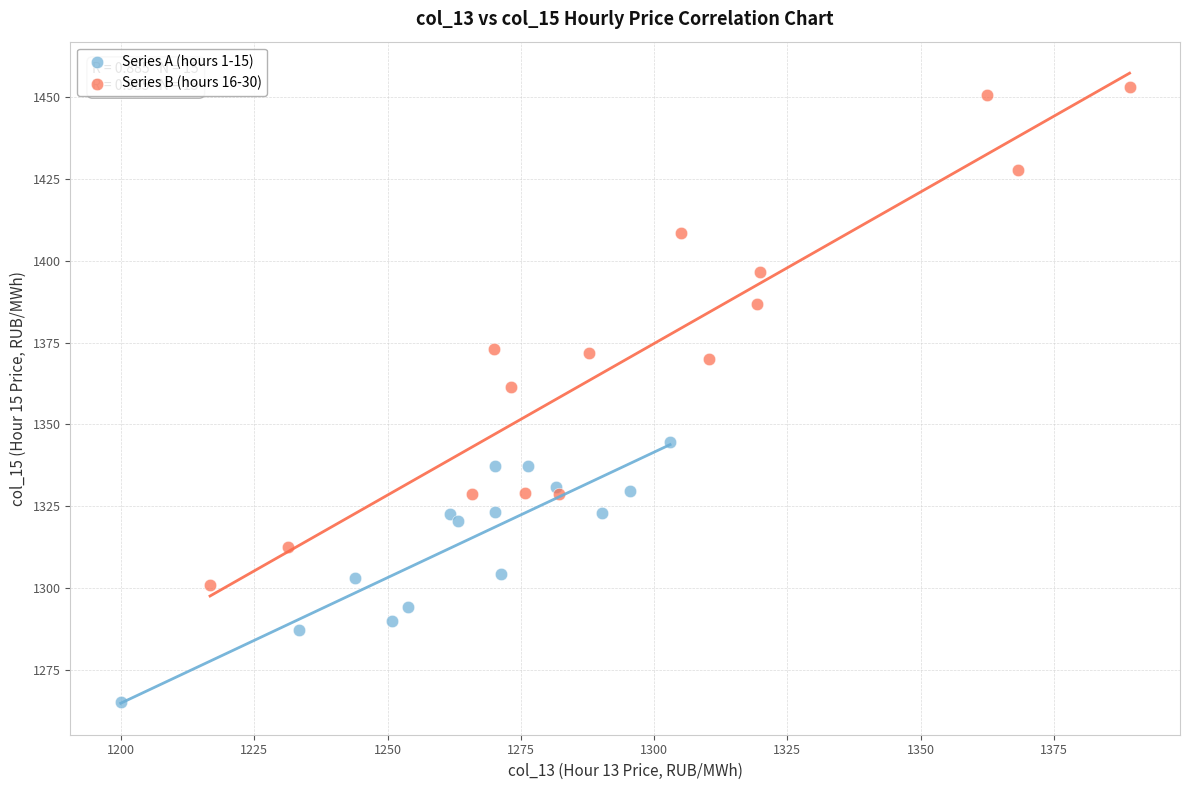

Which series reaches the maximum Y coordinate?

Series B (hours 16-30)